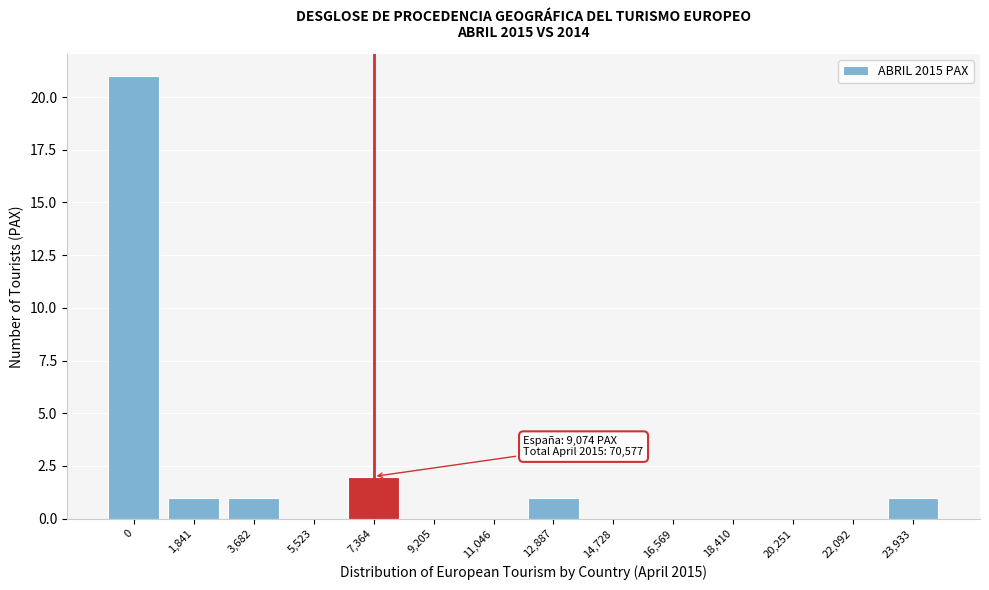

Reading left to right, extract all data points from this chart.

0=21	1,841=1	3,682=1	5,523=0	7,364=2	9,205=0	11,046=0	12,887=1	14,728=0	16,569=0	18,410=0	20,251=0	22,092=0	23,933=1